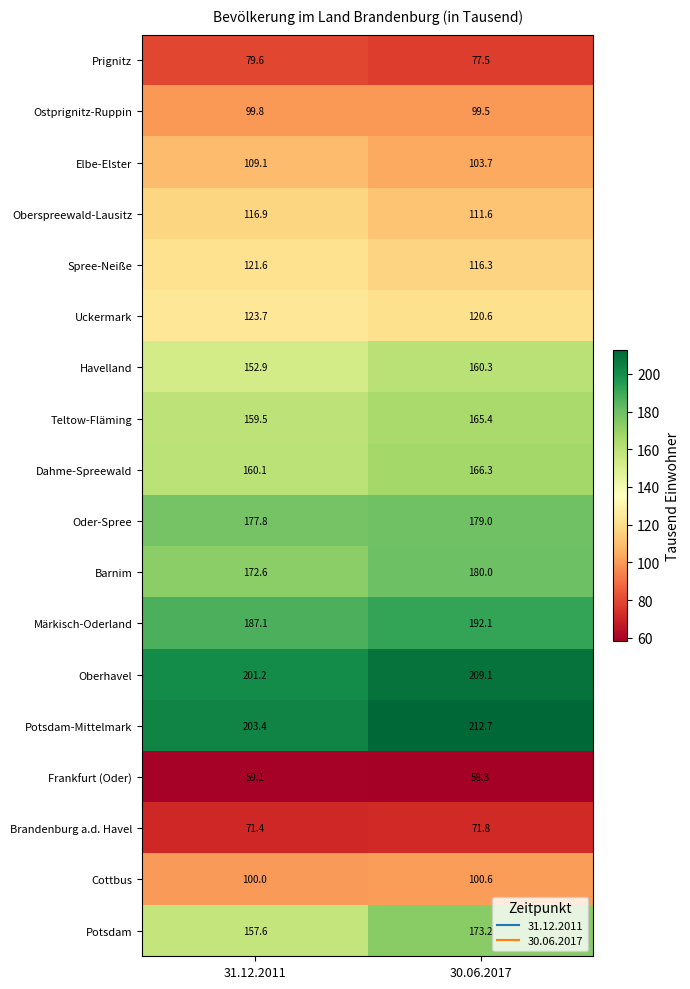

Read the Märkisch-Oderland value at 30.06.2017.

192.1